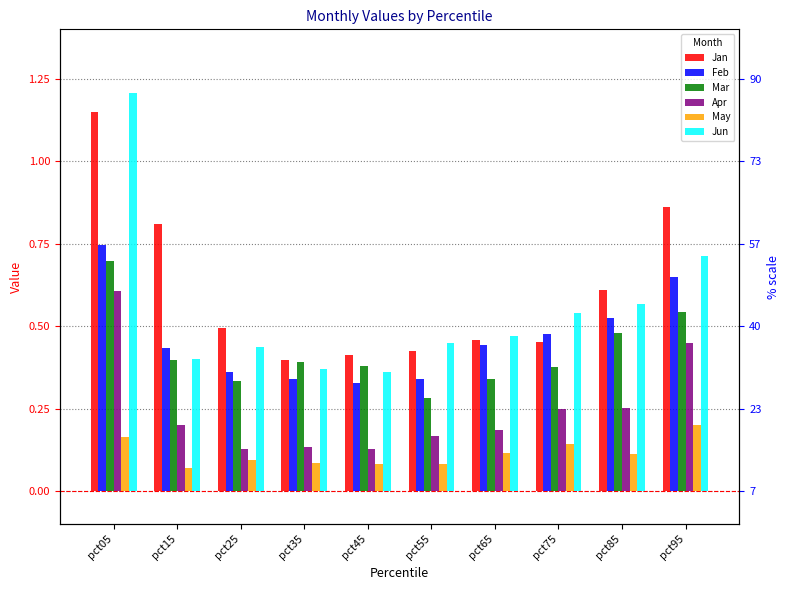

The value of Apr at pct55 is 0.2. True or false?

True